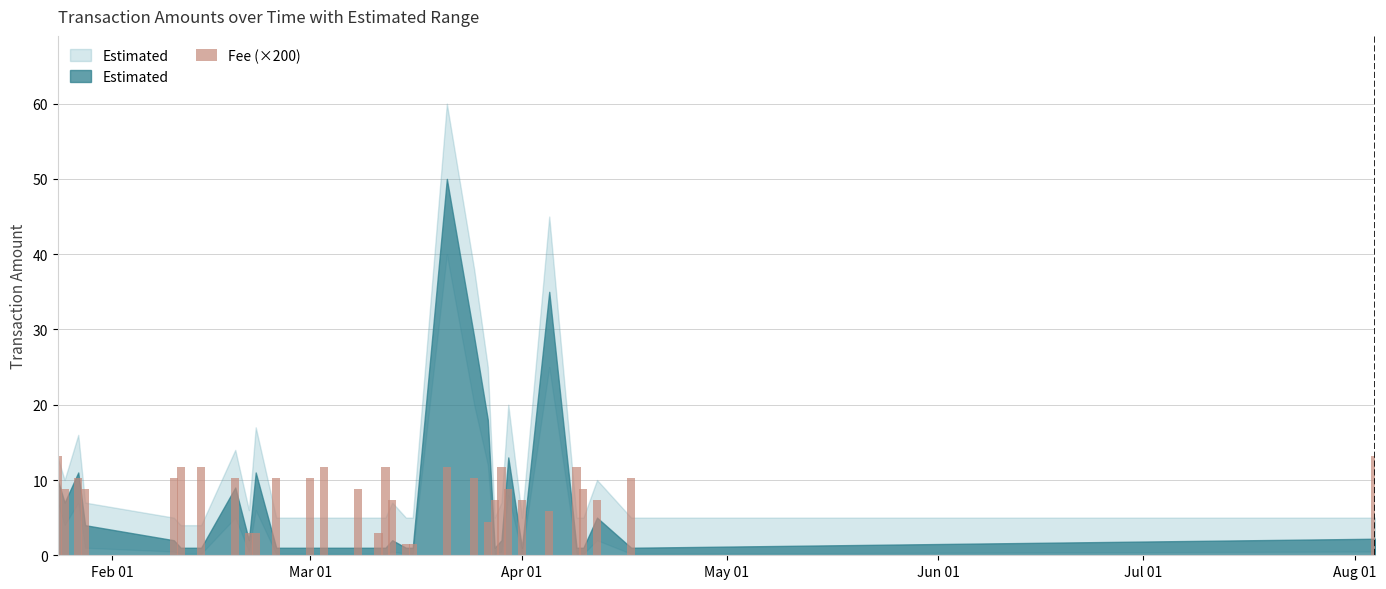

What is the sum of all values?

276.4